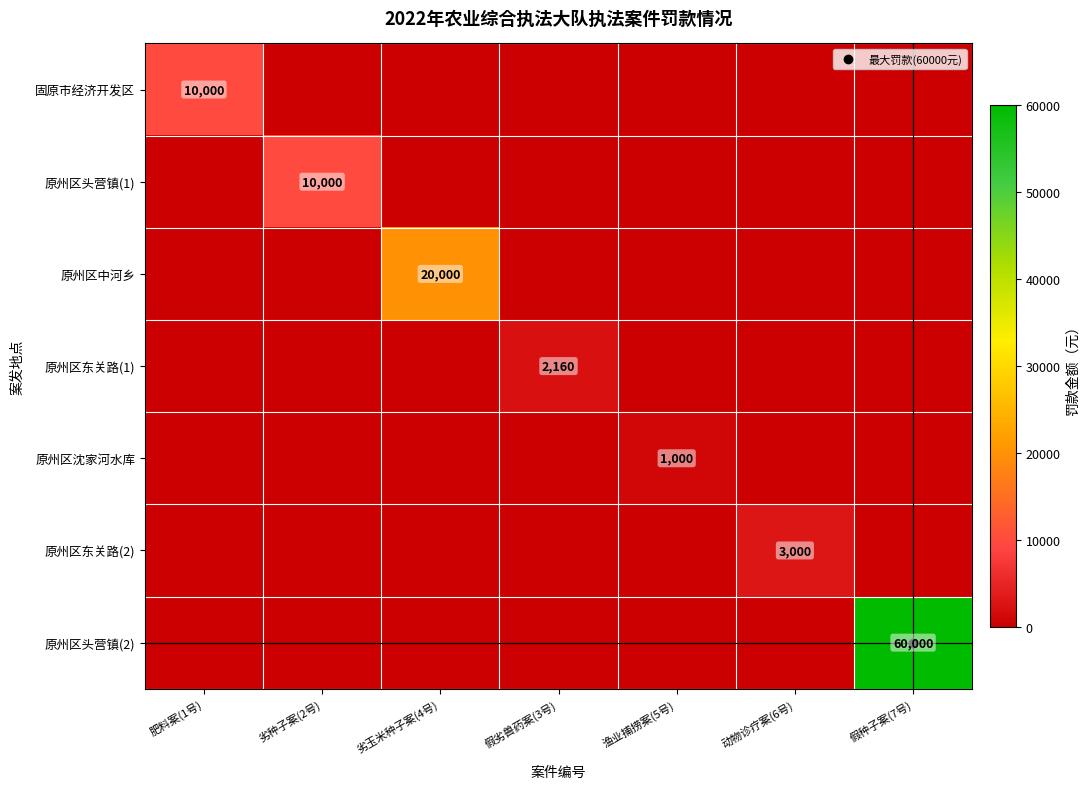

Which series has the widest spread of values?

原州区头营镇(2)